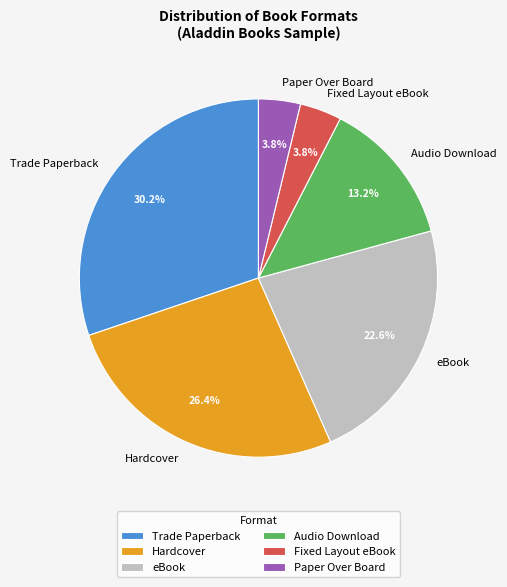

True or false: Audio Download accounts for 28% of the total.

False